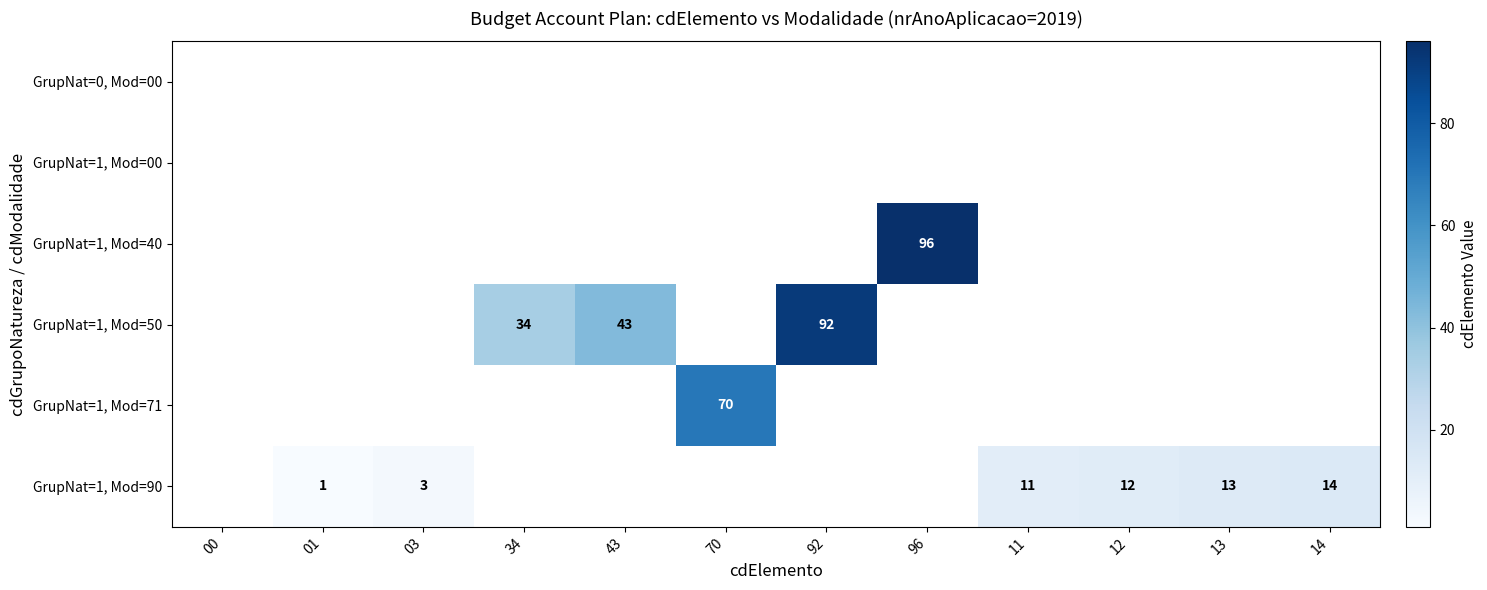

Is it true that GrupNat=1, Mod=90 equals 12 at 12?

True